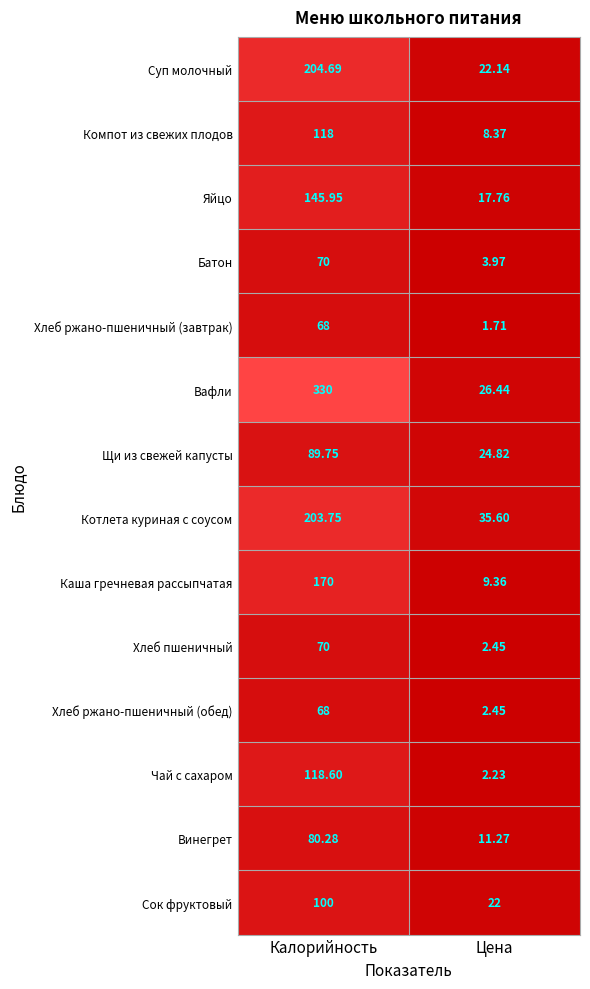

What is the greatest value displayed?

330.0